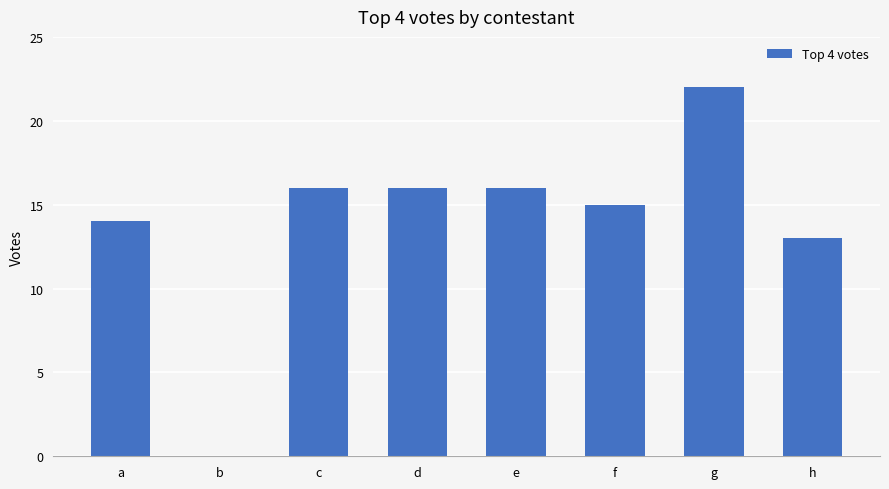

At which label is the value closest to 11?

h